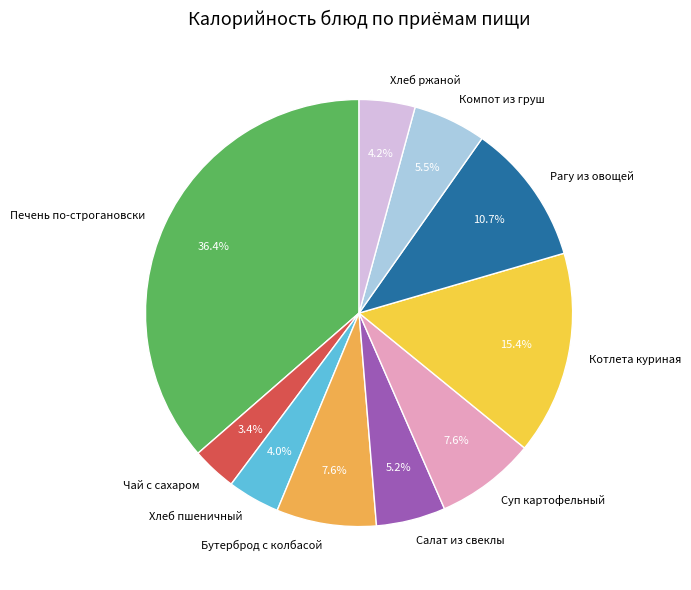

Does any single category account for the majority?

No